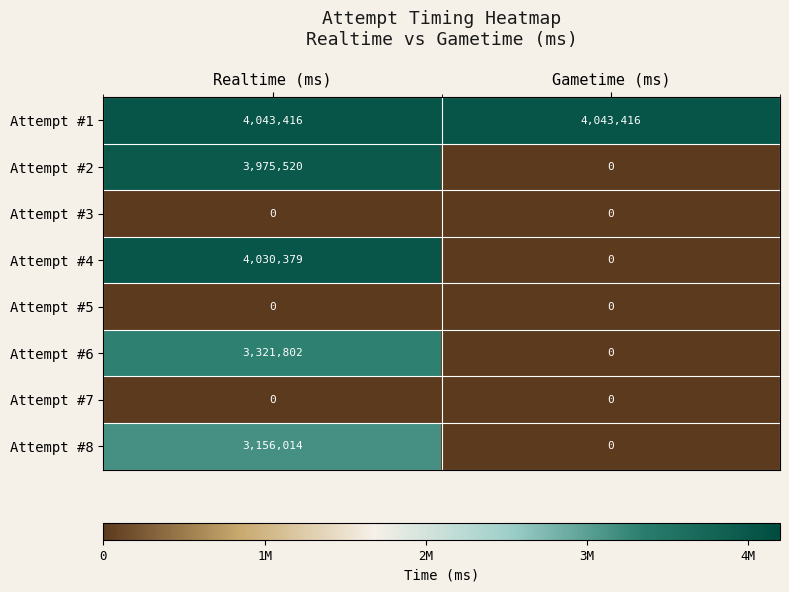

What is the difference between the Attempt #6 values at Gametime (ms) and Realtime (ms)?

3321802